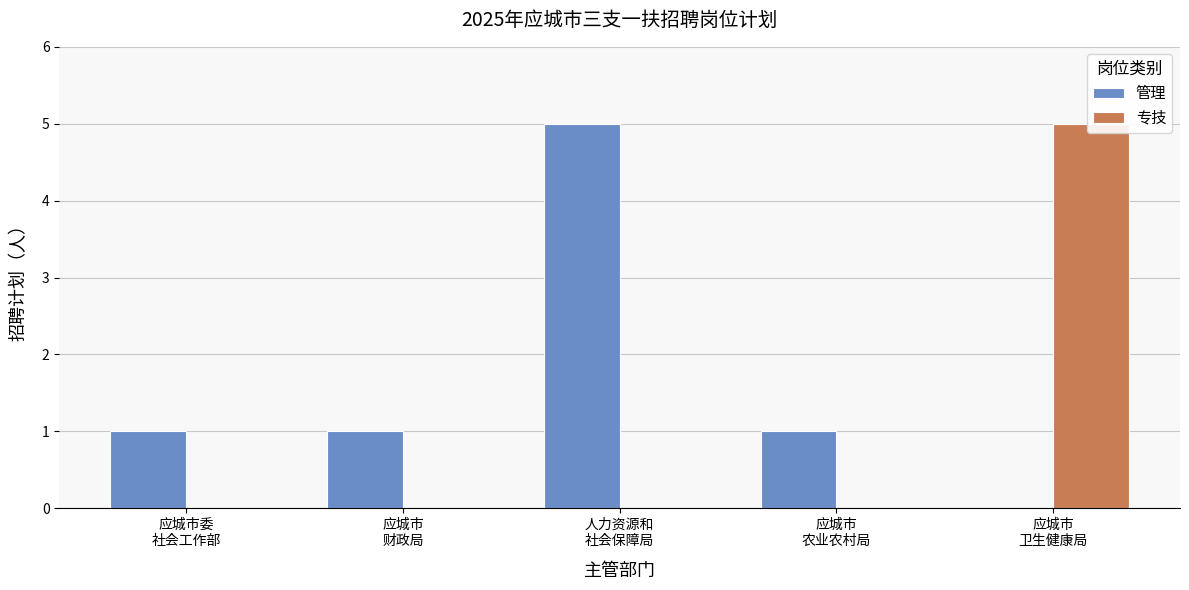

Reading right to left, extract all data points from this chart.

管理: 应城市
卫生健康局=0	应城市
农业农村局=1	人力资源和
社会保障局=5	应城市
财政局=1	应城市委
社会工作部=1
专技: 应城市
卫生健康局=5	应城市
农业农村局=0	人力资源和
社会保障局=0	应城市
财政局=0	应城市委
社会工作部=0